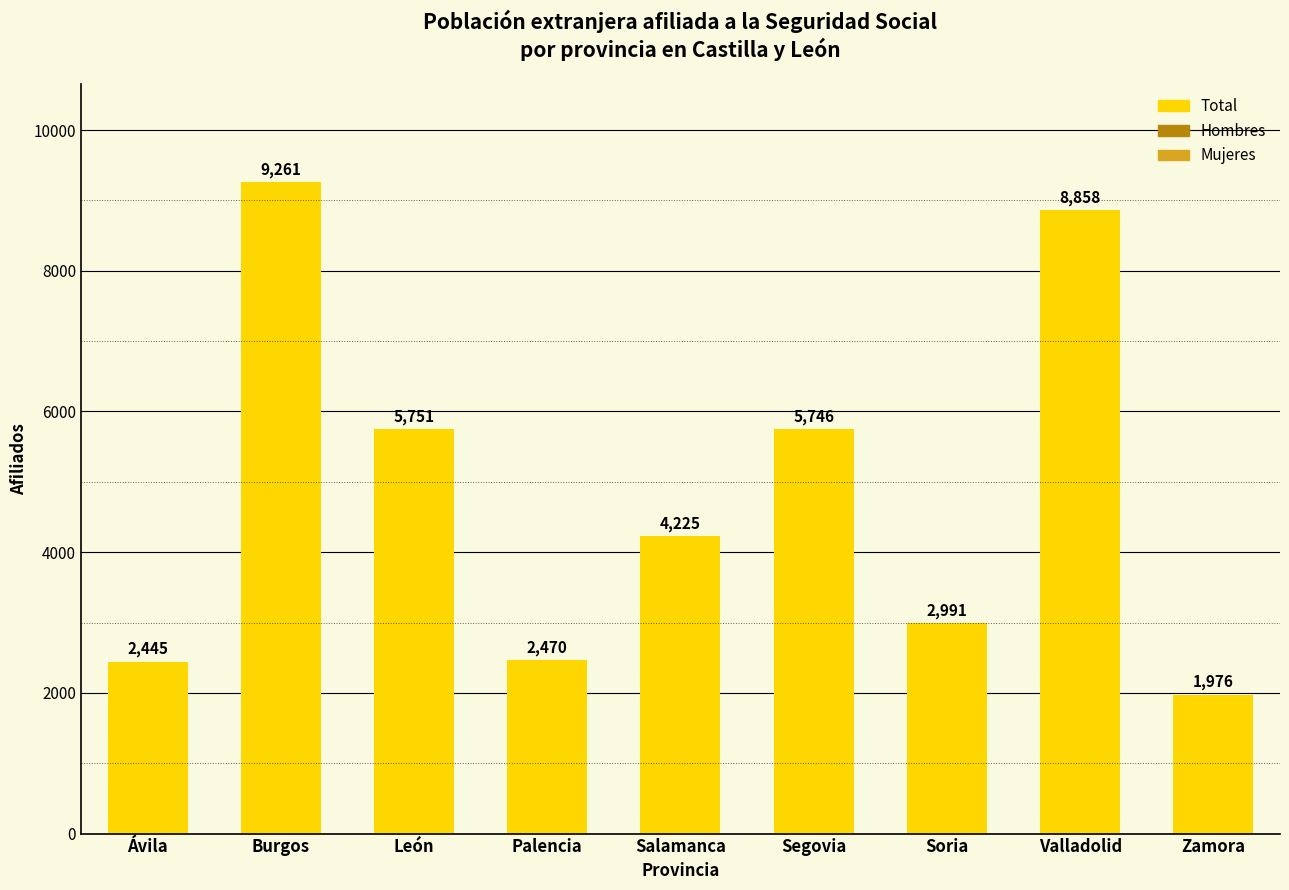

How many categories are shown in the chart?

9